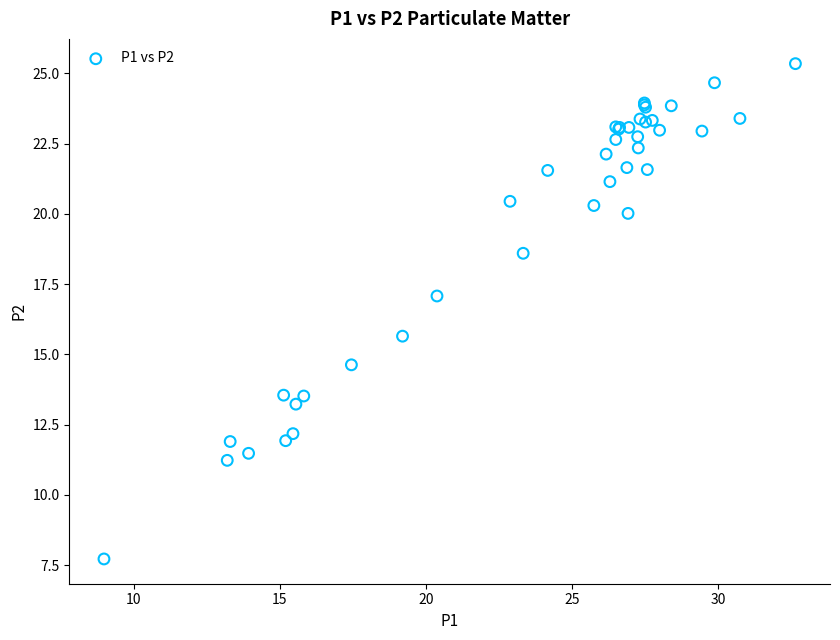

What Y value in the scatter plot is closest to 16?

15.7